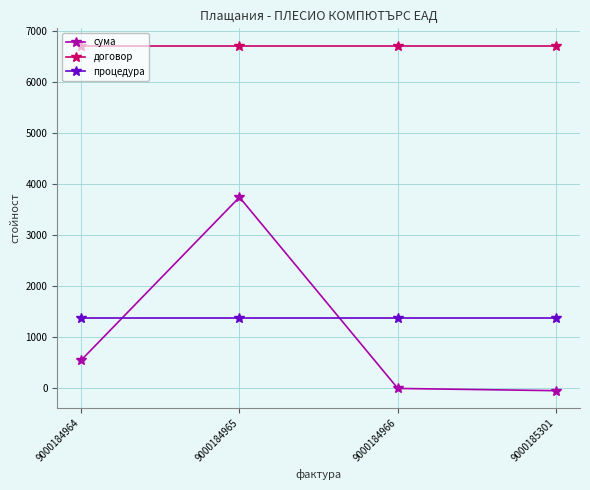

What is the value of the процедура point at the 3rd from the left?

1378.0